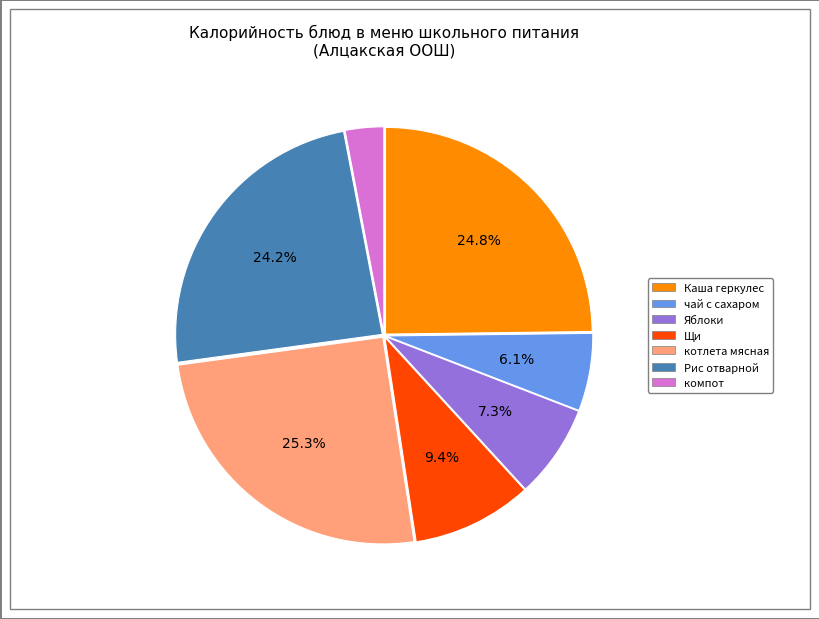

Is there a majority slice in this chart?

No